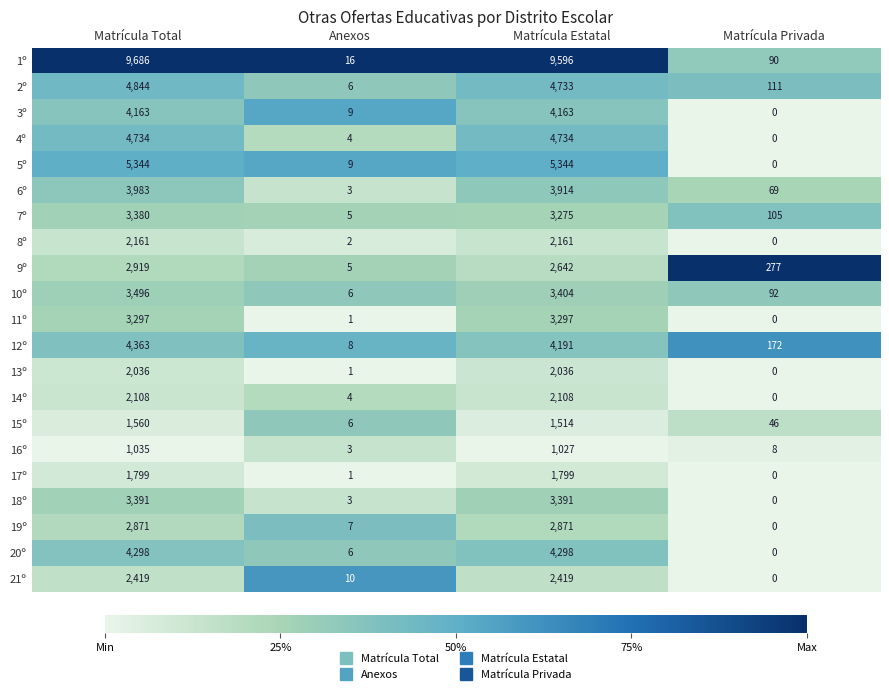

At which label is 9º closest to 1462?

Matrícula Estatal